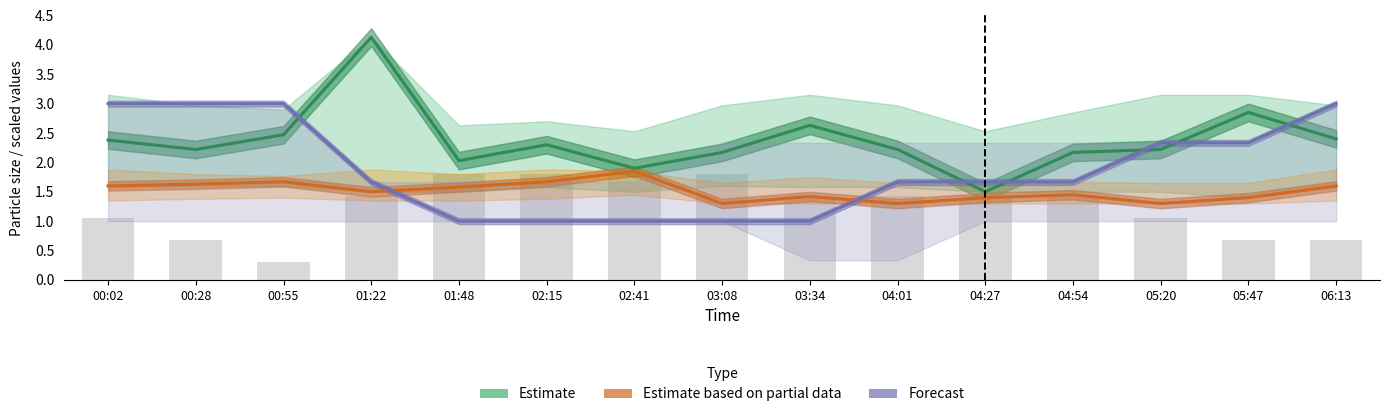

True or false: Estimate (SDS_P1) has a value of 2.0 at 01:48.

True